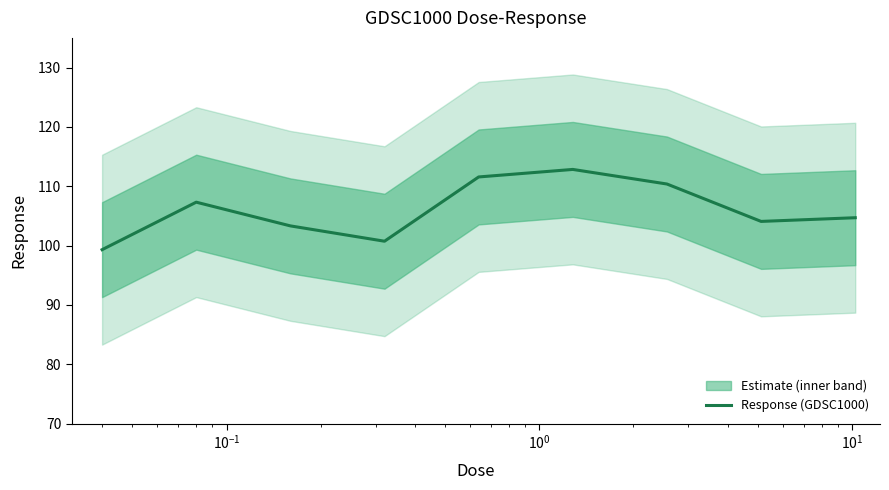

True or false: there are more than 2 points higher than both neighbors.

False